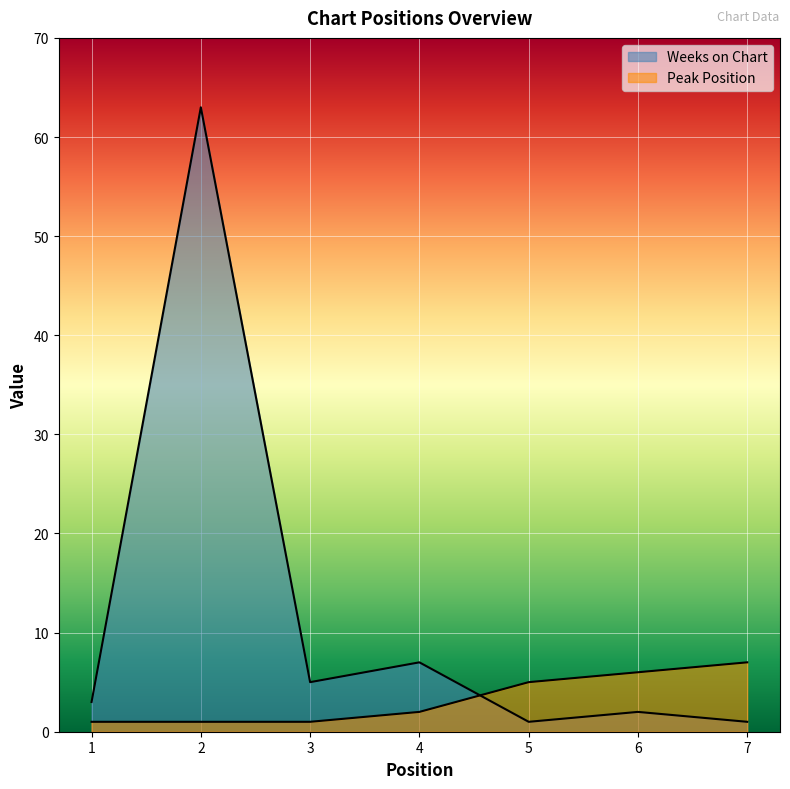

Does the chart display data point markers on the line(s)?

No